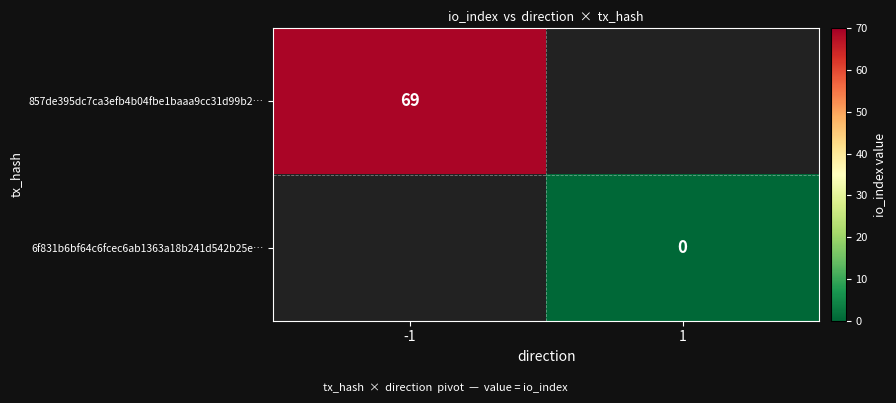

True or false: 857de395dc7ca3efb4b04fbe1baaa9cc31d99b2… has a value of 69 at -1.

True